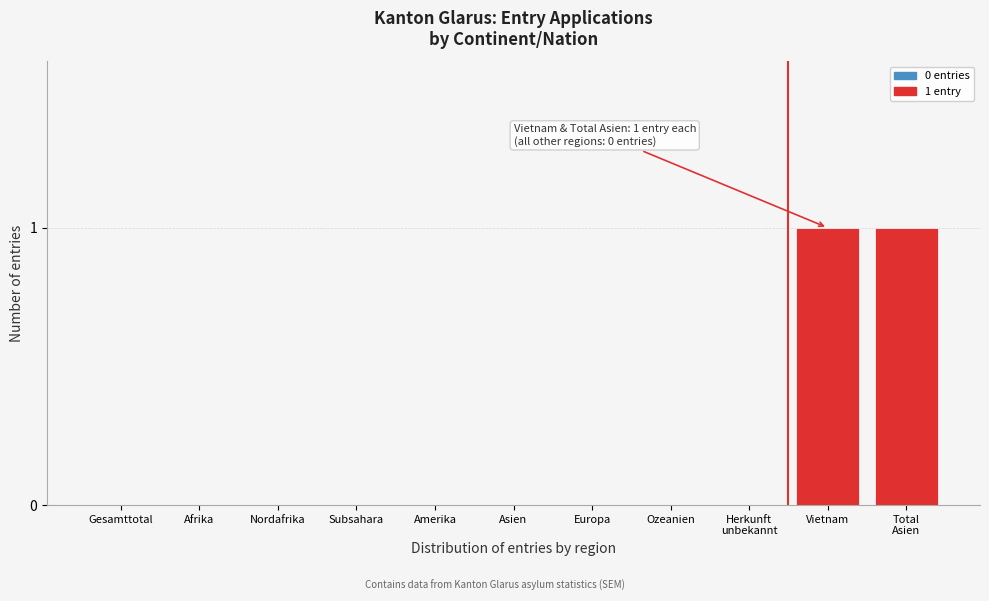

Is it true that the value at Amerika is 0?

True